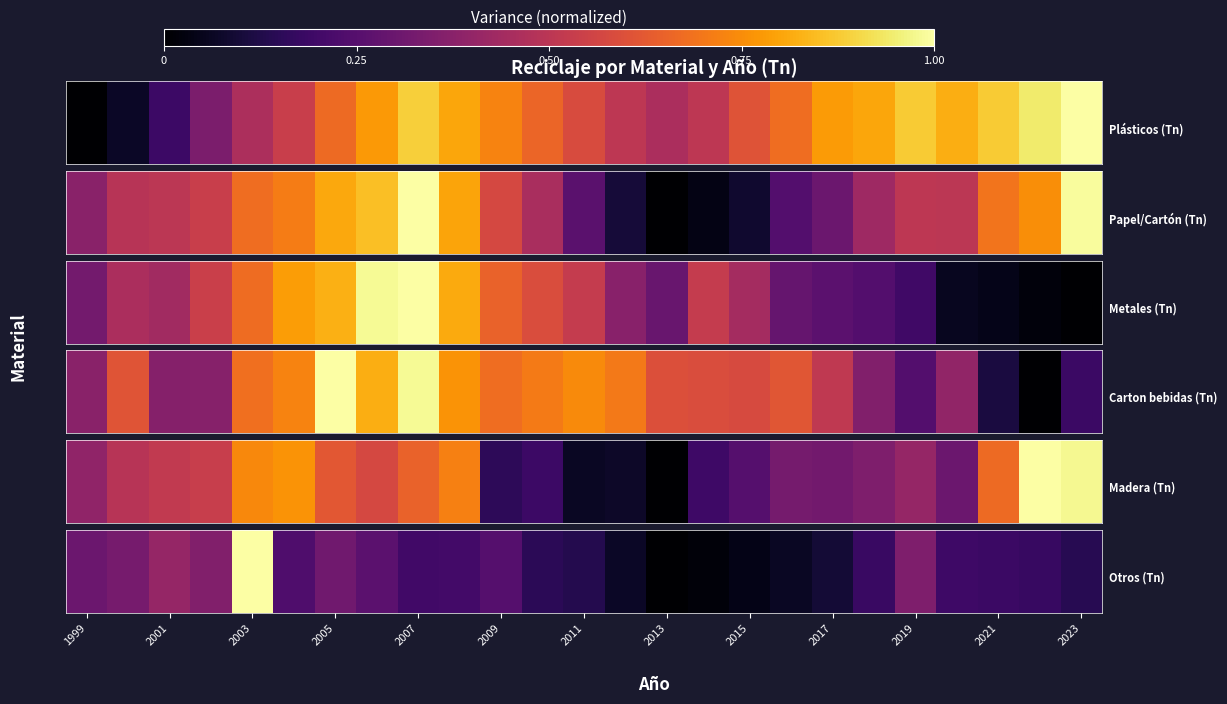

The value at 17 is 0.1. True or false?

True